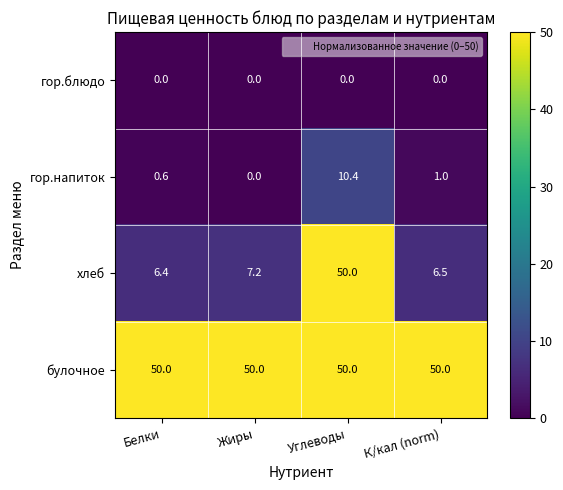

What is the minimum value for хлеб?

6.4